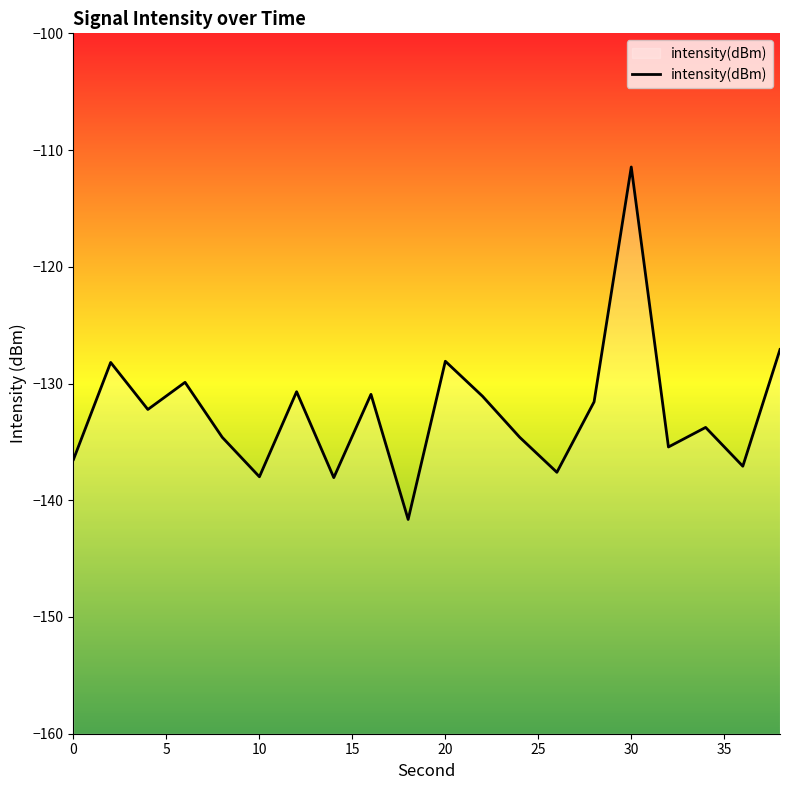

Which category has the highest value across all series?

30